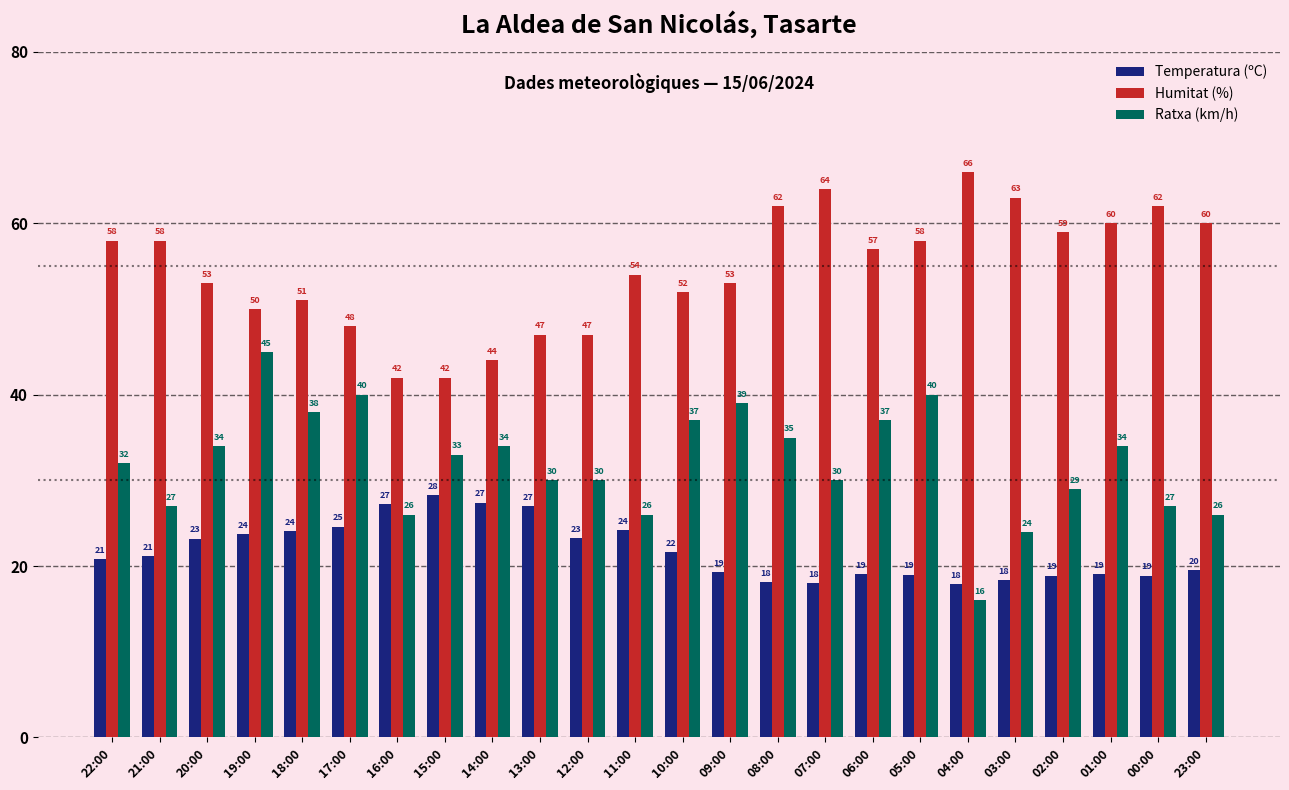

True or false: Temperatura (ºC) has a value of 33.5 at 09:00.

False